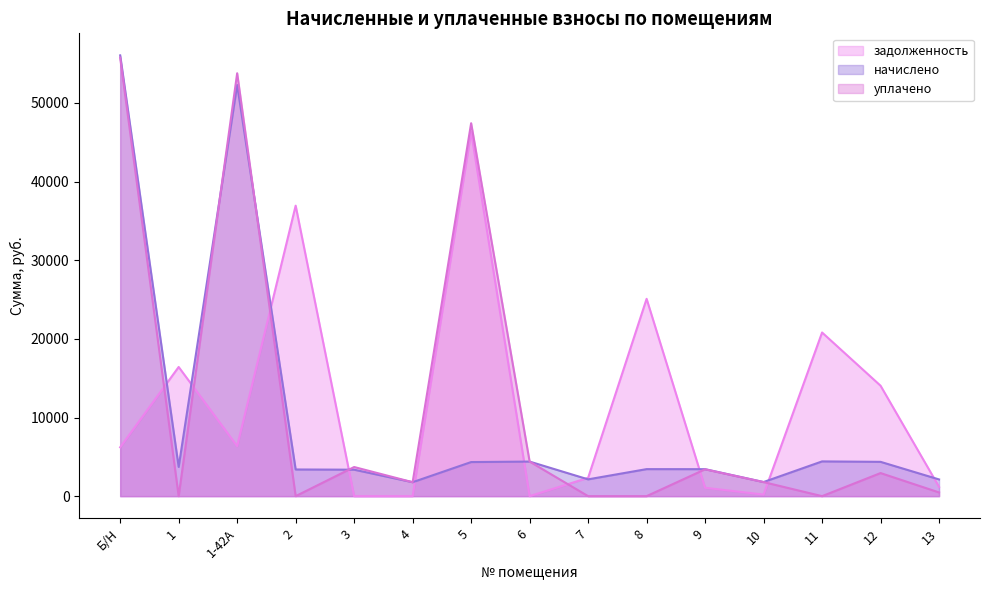

What is the value of the начислено point at the 12th from the left?

1796.8